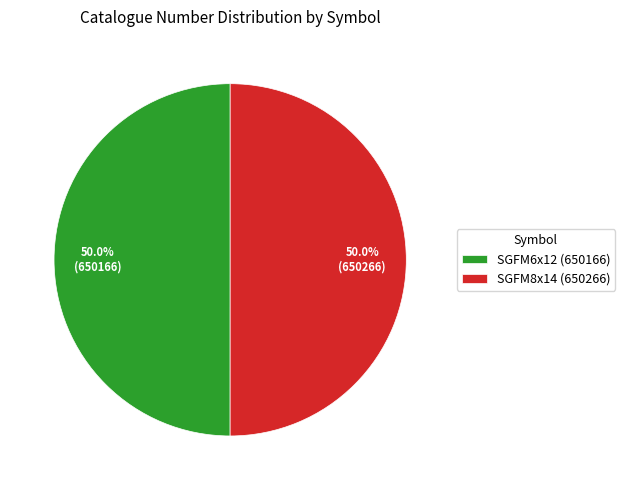

Approximately how many times larger is the value at SGFM8x14 (650266) compared to SGFM6x12 (650166)?

1.0